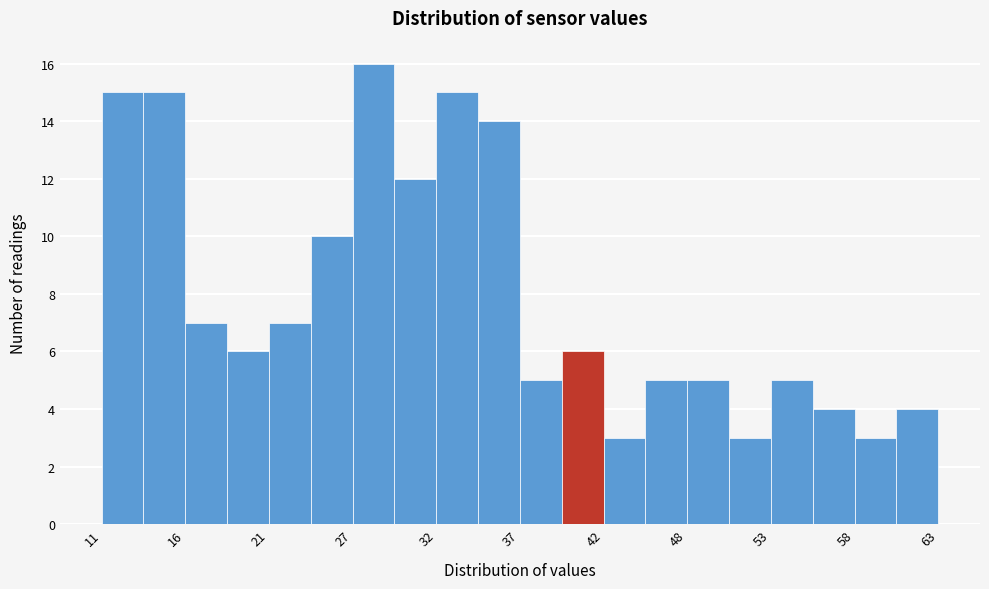

Read against the x-axis, roughly where is the centre of the tallest bar?

28